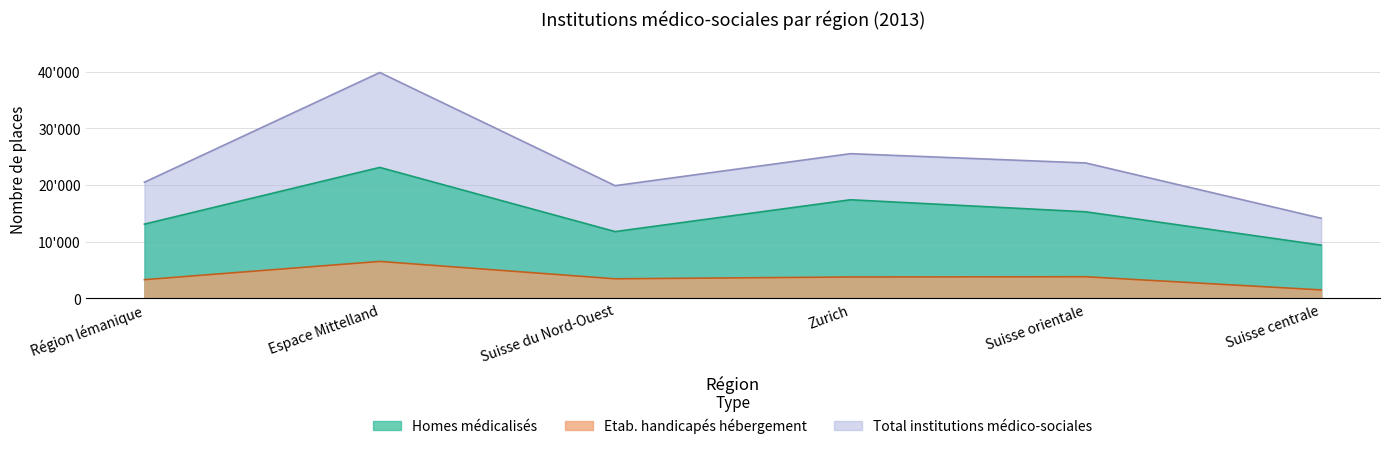

Rank the categories by Total institutions médico-sociales value from lowest to highest.

Suisse centrale, Suisse du Nord-Ouest, Région lémanique, Suisse orientale, Zurich, Espace Mittelland